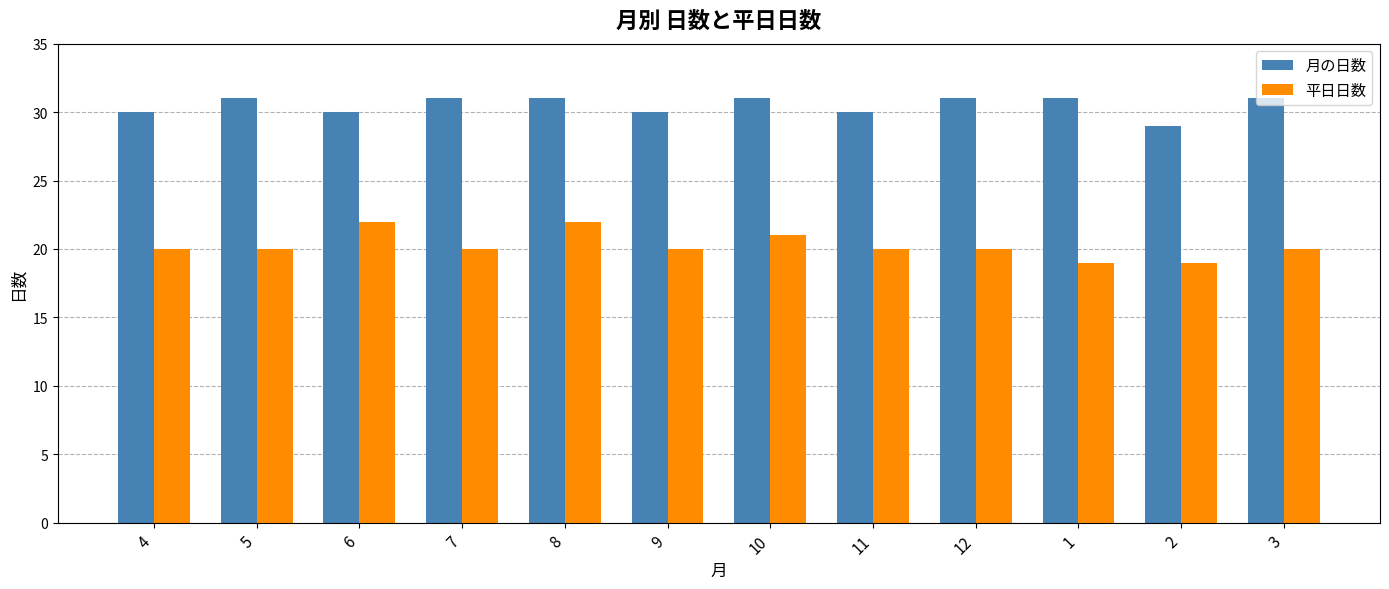

What is the sum of all 月の日数 values?

366